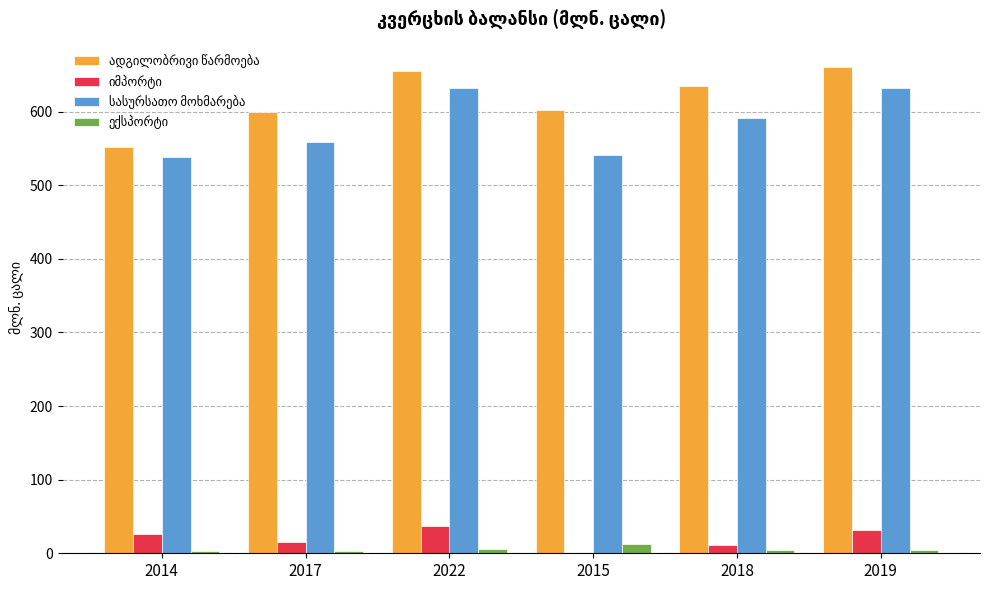

What is the greatest value displayed?

661